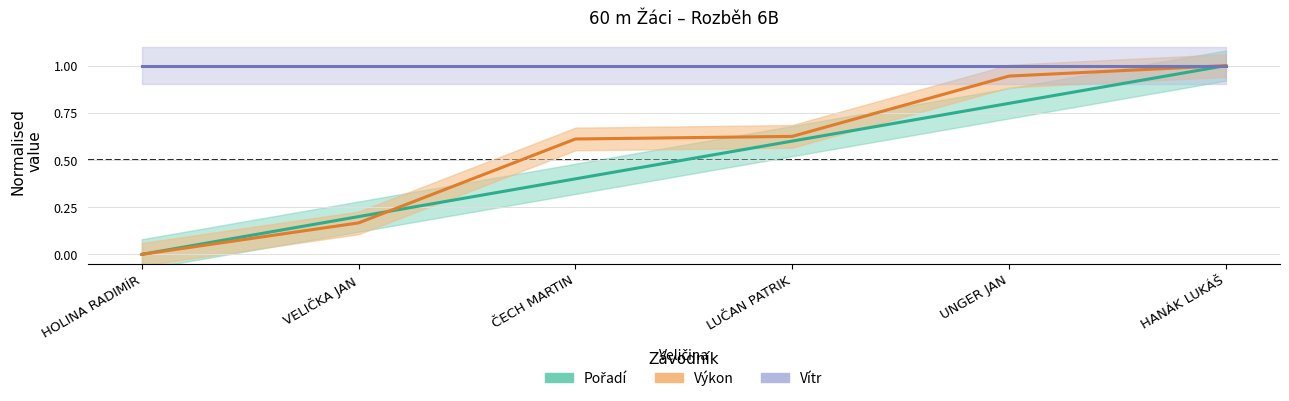

True or false: Výkon and Pořadí cross at least once.

True